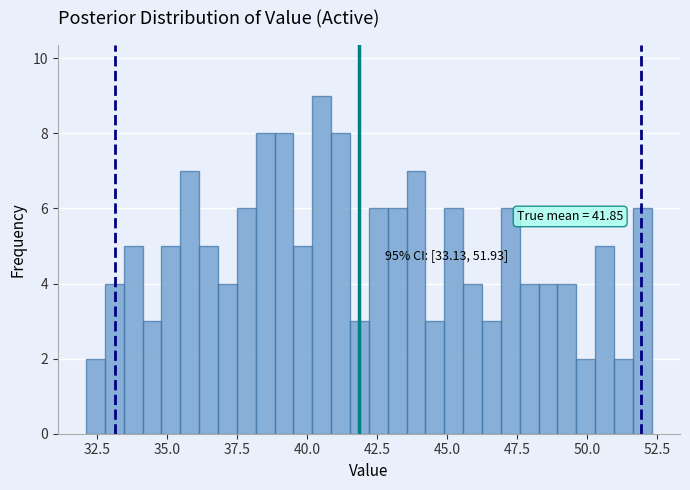

Read against the x-axis, roughly where is the centre of the tallest bar?

40.5